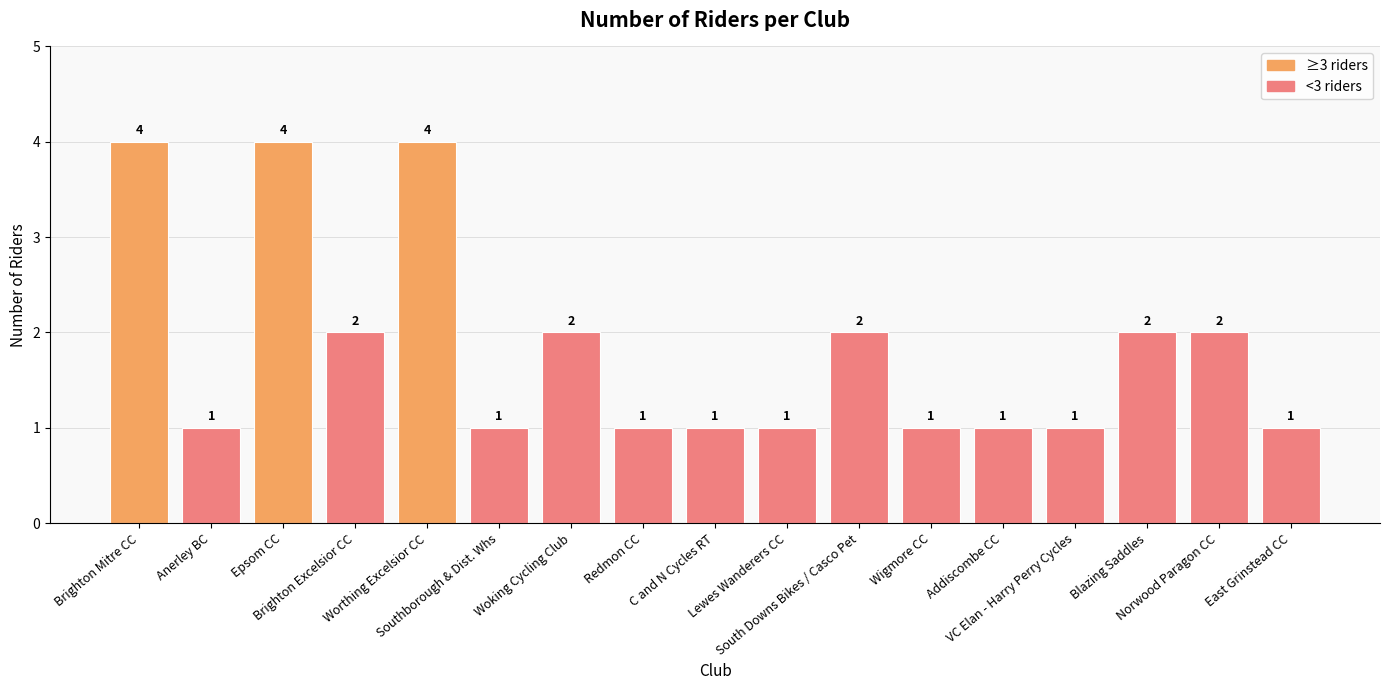

Which has a higher value, C and N Cycles RT or Epsom CC?

Epsom CC